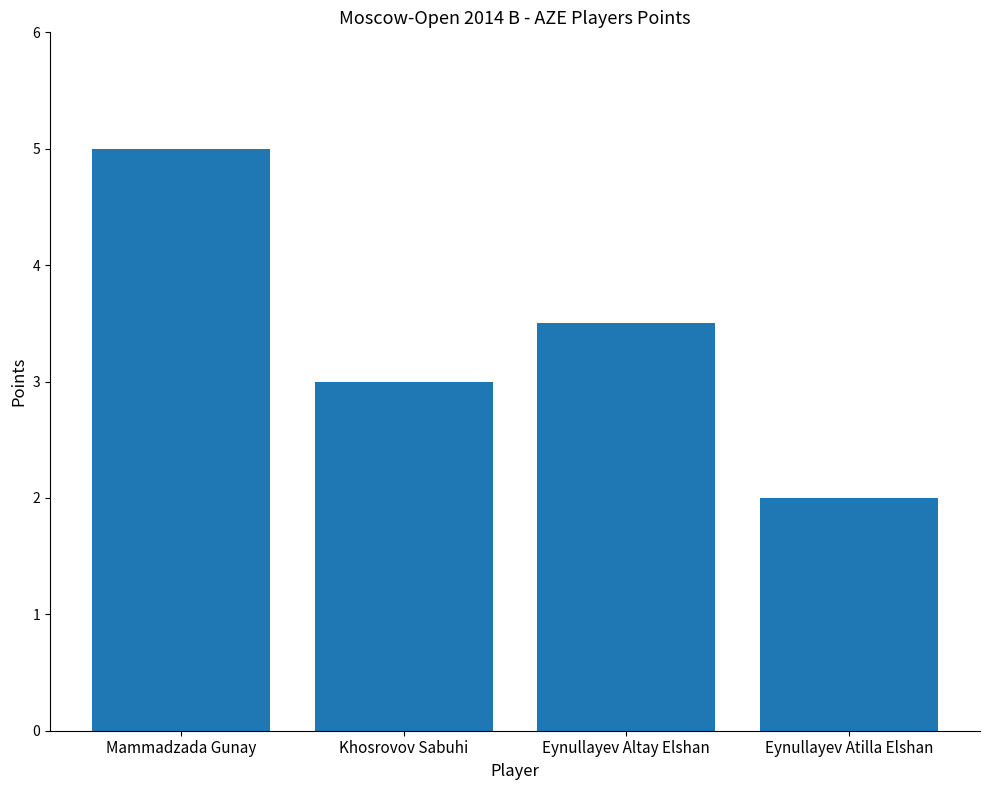

Reading left to right, list all the values displayed in this chart.

5.0	3.0	3.5	2.0